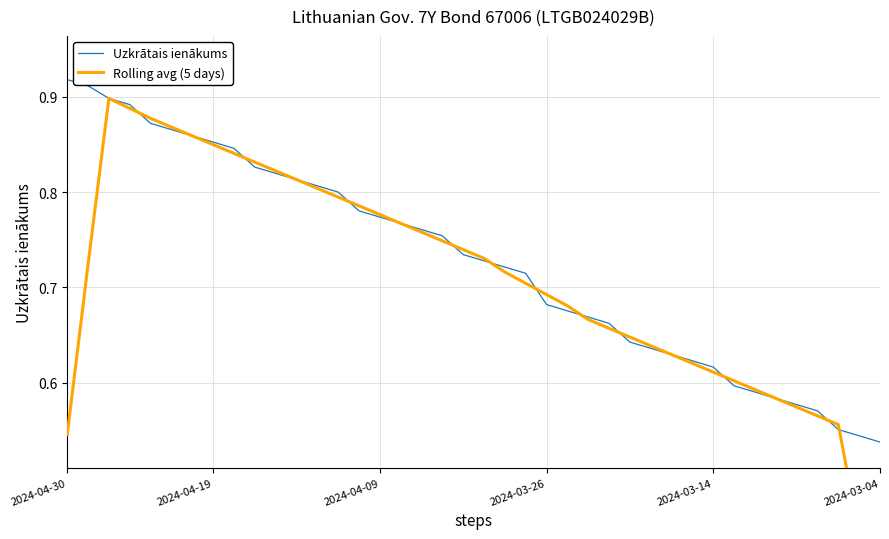

Where is Uzkrātais ienākums nearest to the value 0?

2024-03-04